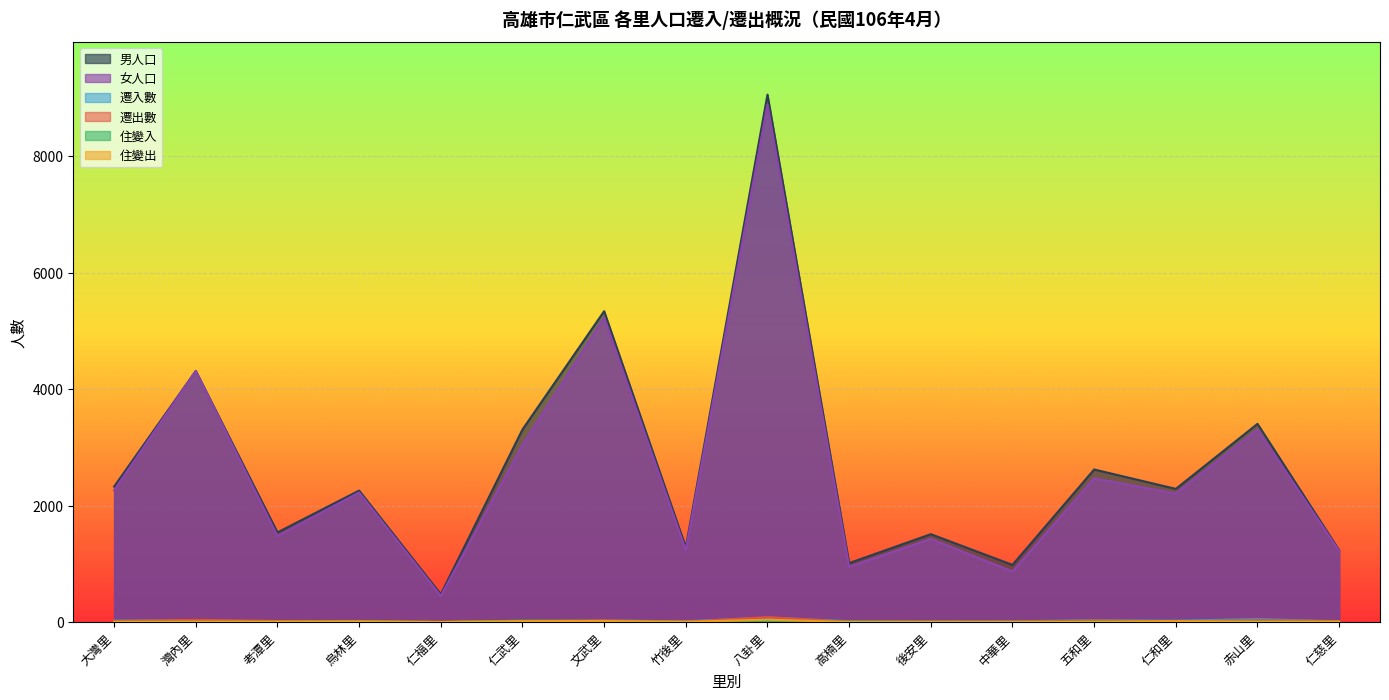

Does the chart display data point markers on the line(s)?

No